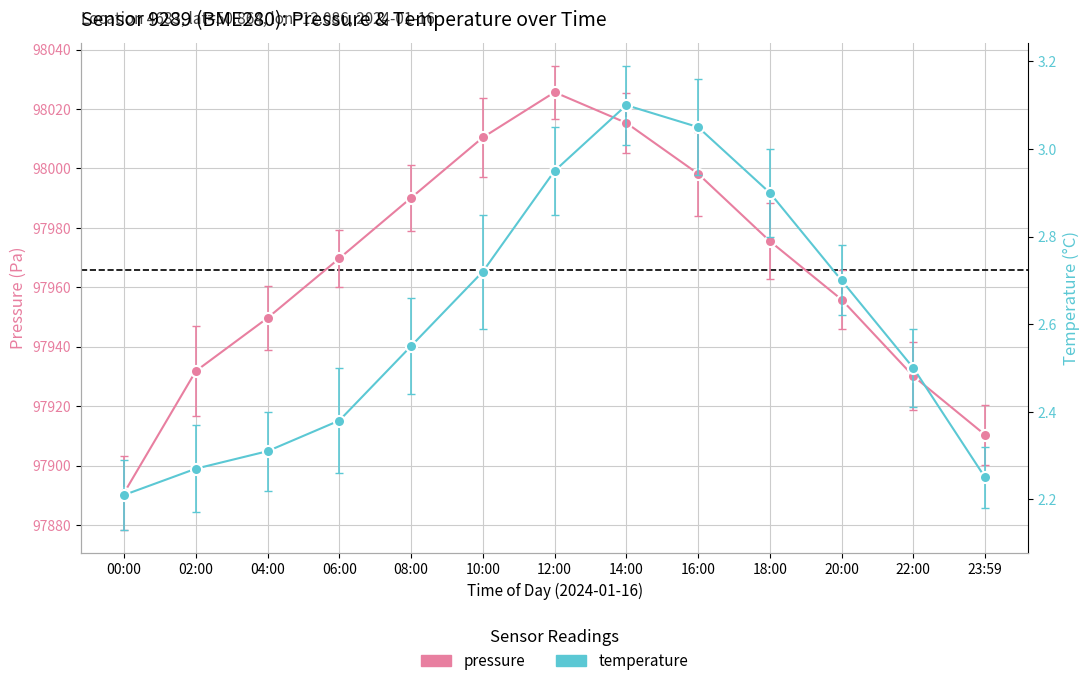

List the series in order of their peak value, highest first.

pressure, temperature